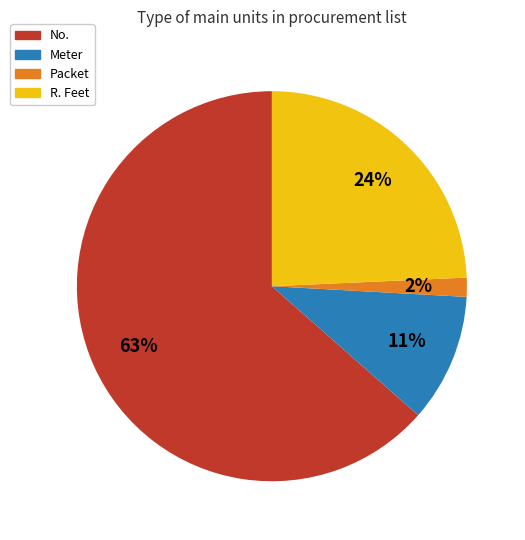

Which slice is the smallest?

Packet